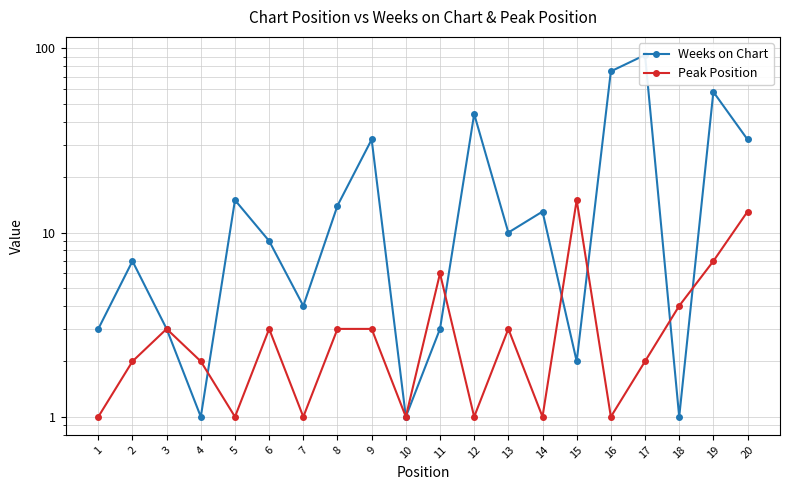

In Weeks on Chart, how many points are higher than both neighbors (excluding endpoints)?

7